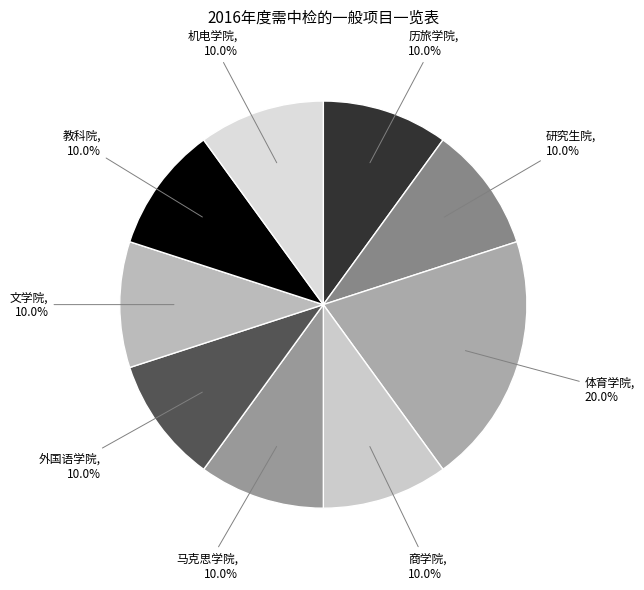

Does any single category account for the majority?

No